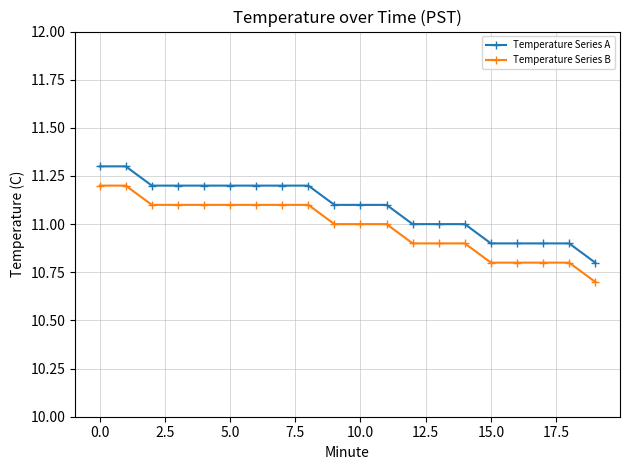

What is the greatest value displayed?

11.3